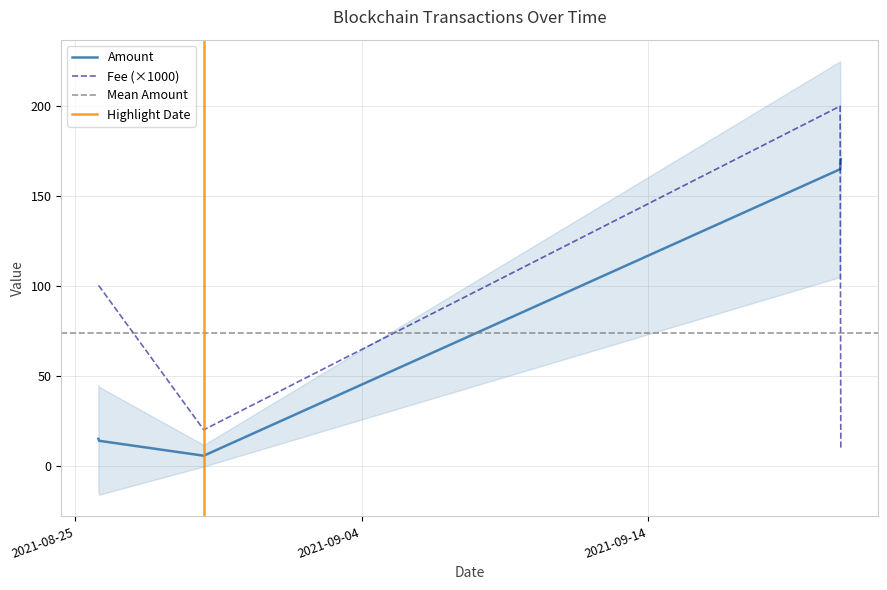

At which label is Fee closest to 105?

2021-08-25 19:21:00